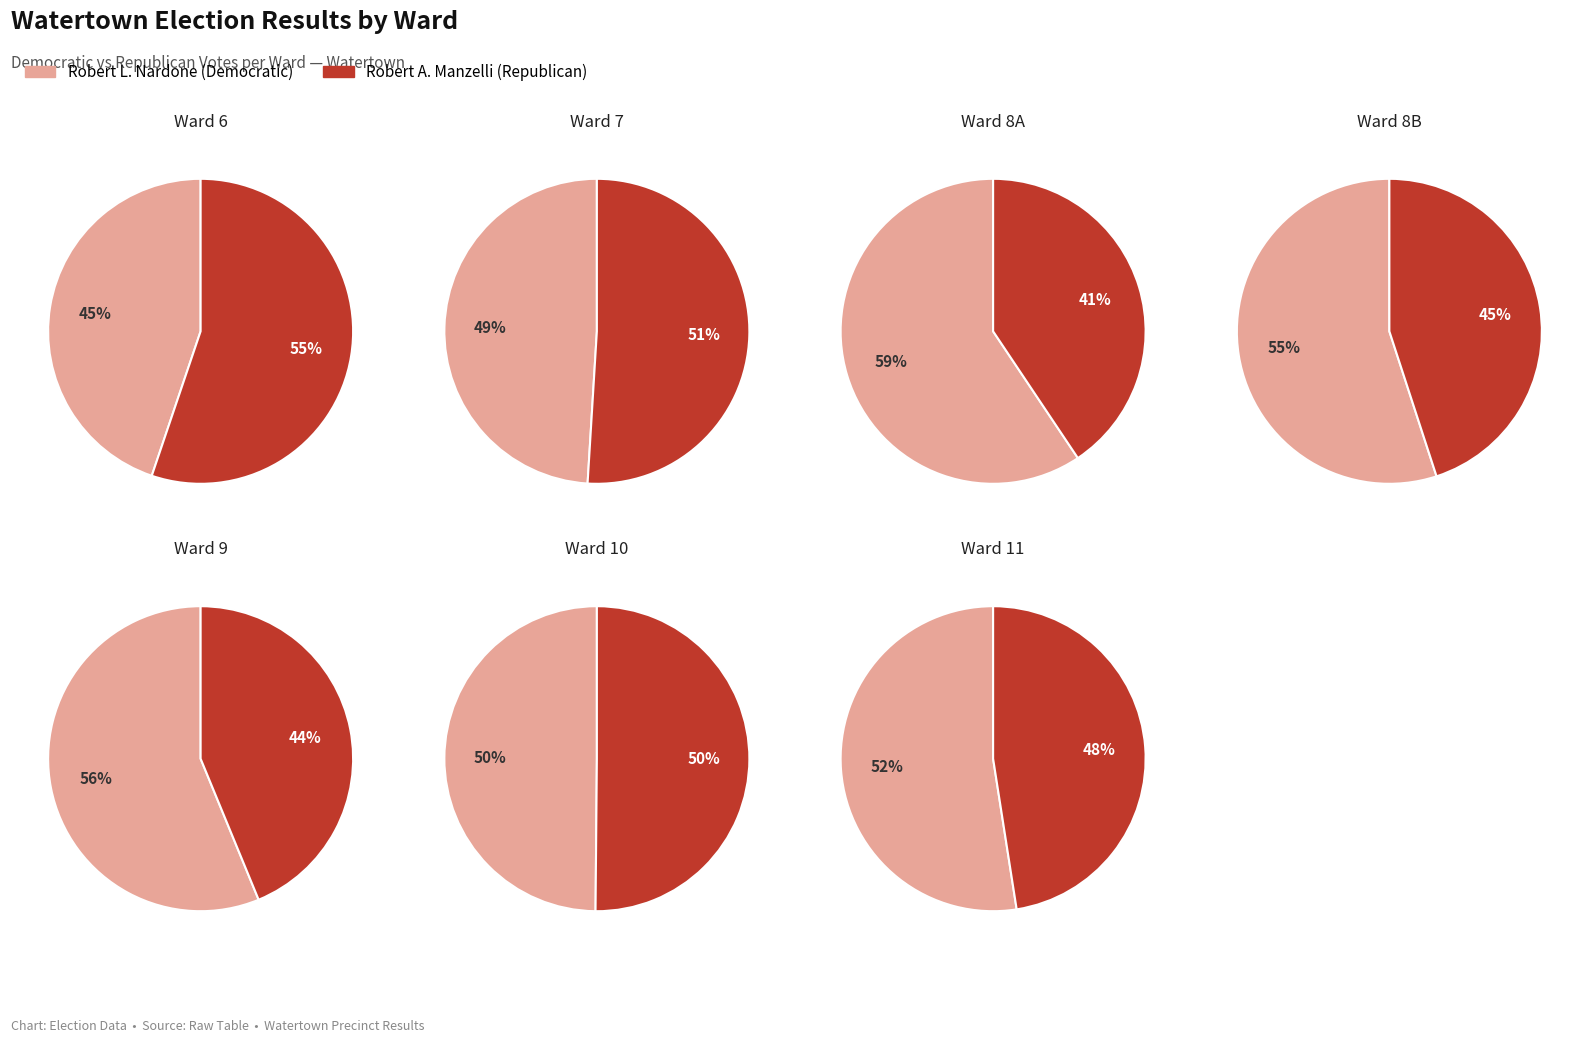

The Ward 7 slice represents 24% of the pie. True or false?

False